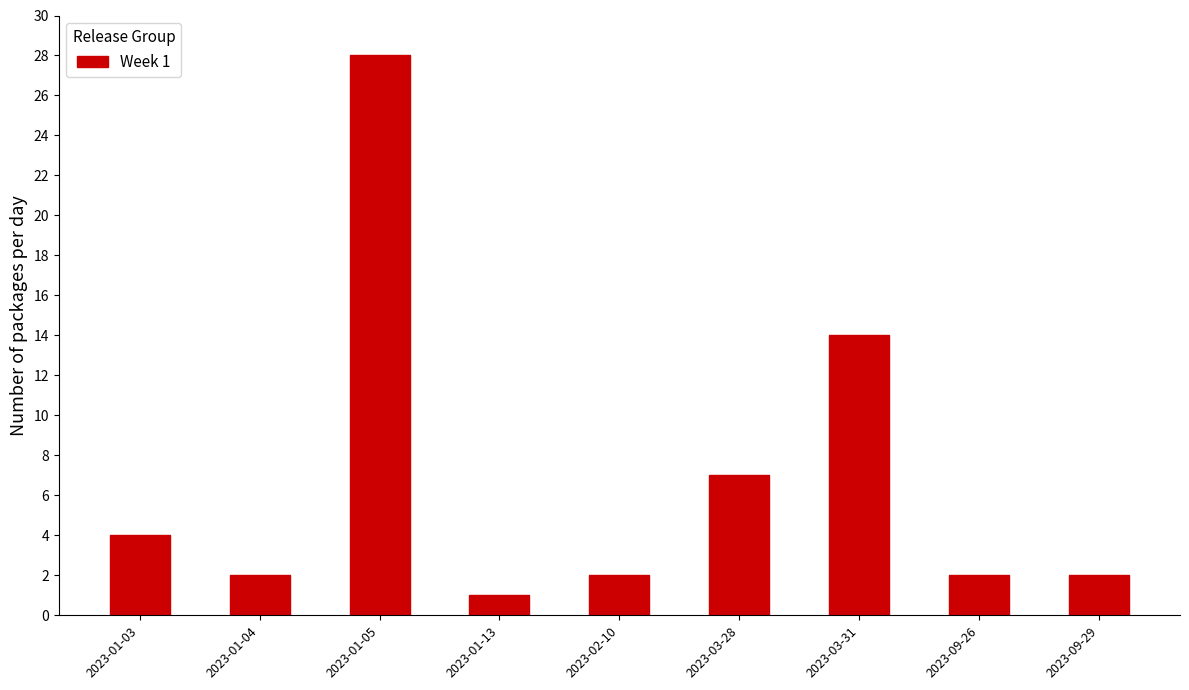

Reading left to right, transcribe all the data shown in this chart.

4	2	28	1	2	7	14	2	2